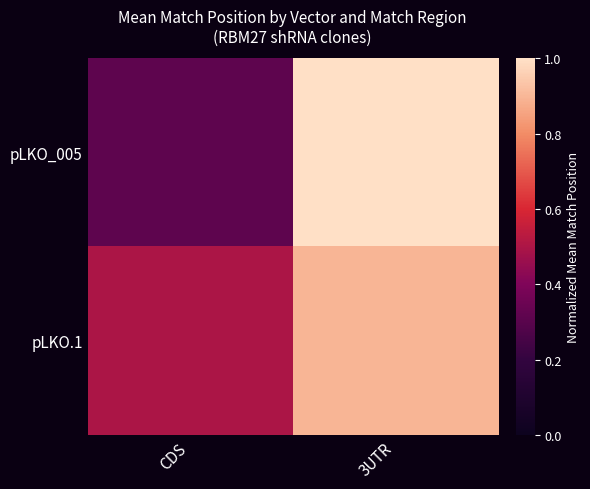

Reading right to left, transcribe all the data shown in this chart.

pLKO_005: 3UTR=1.0	CDS=0.3
pLKO.1: 3UTR=0.9	CDS=0.5